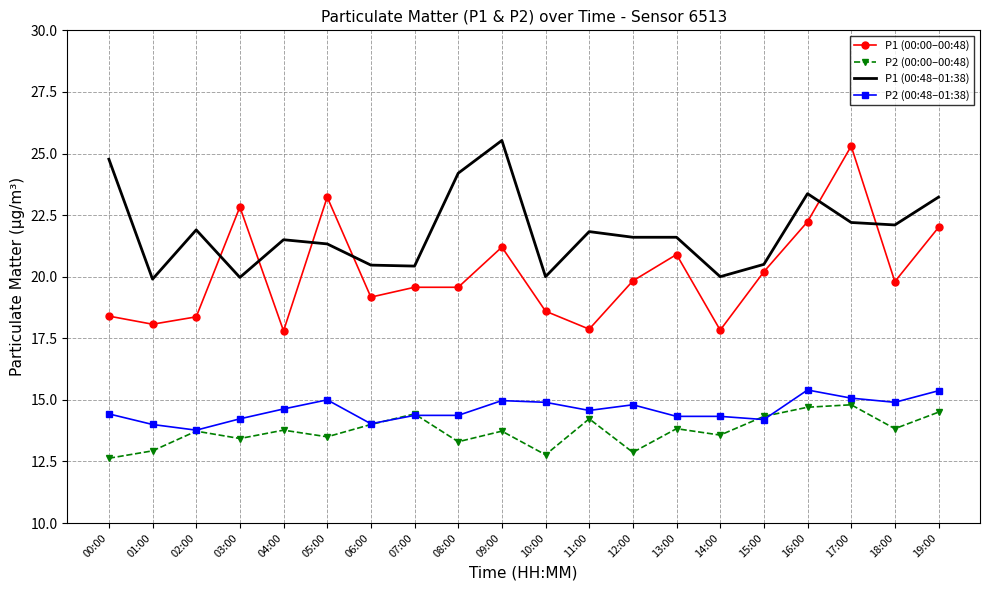

What is the difference between the maximum and minimum values in the P1 (00:00–00:48) series?

7.5